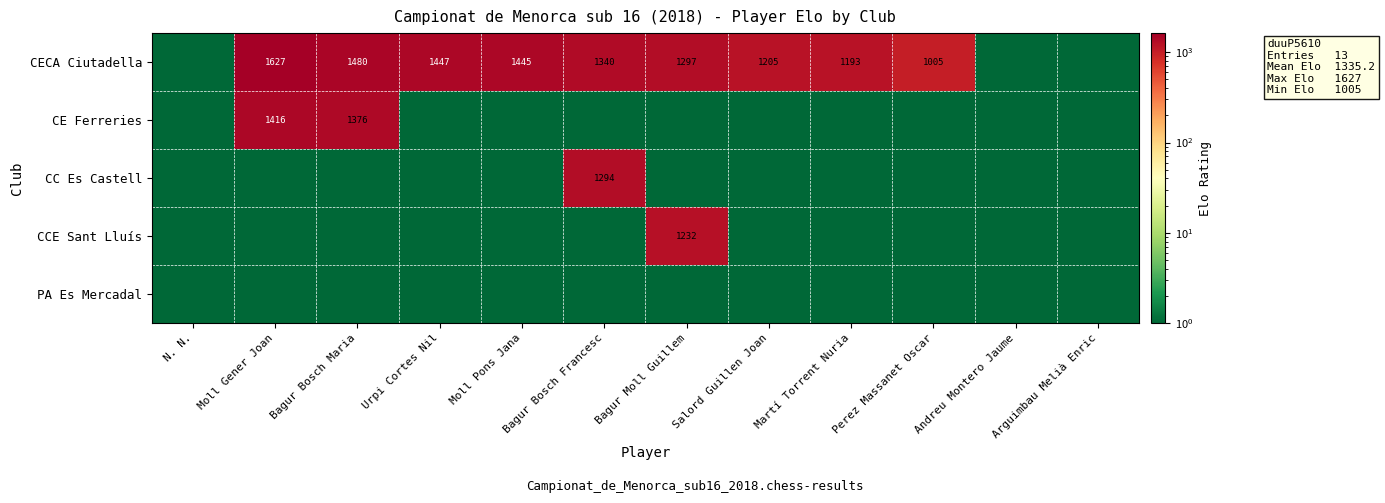

What is the difference between the CECA Ciutadella values at Salord Guillen Joan and Bagur Bosch Francesc?

135.0